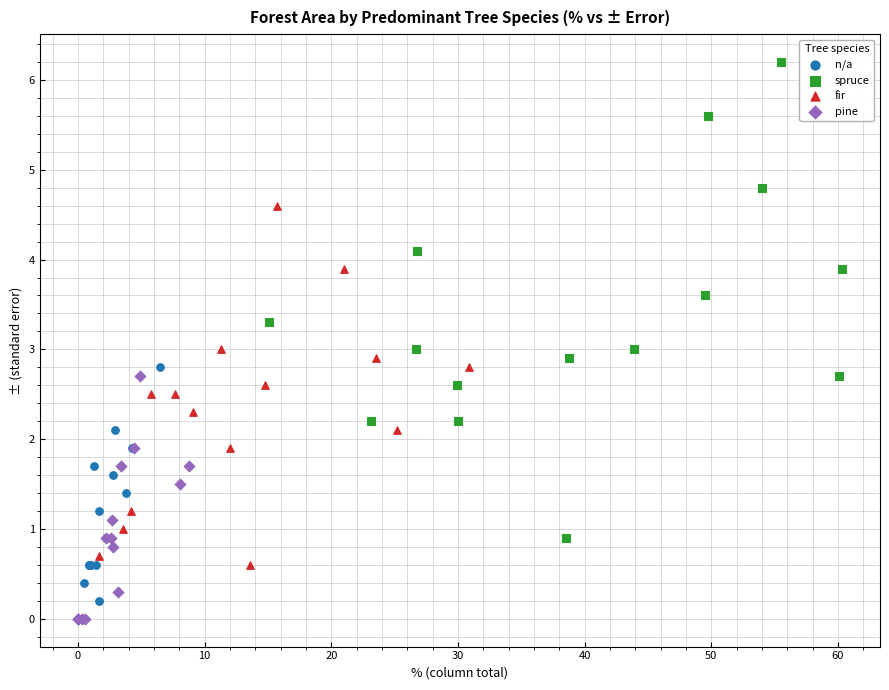

Which series contains the highest Y value?

spruce